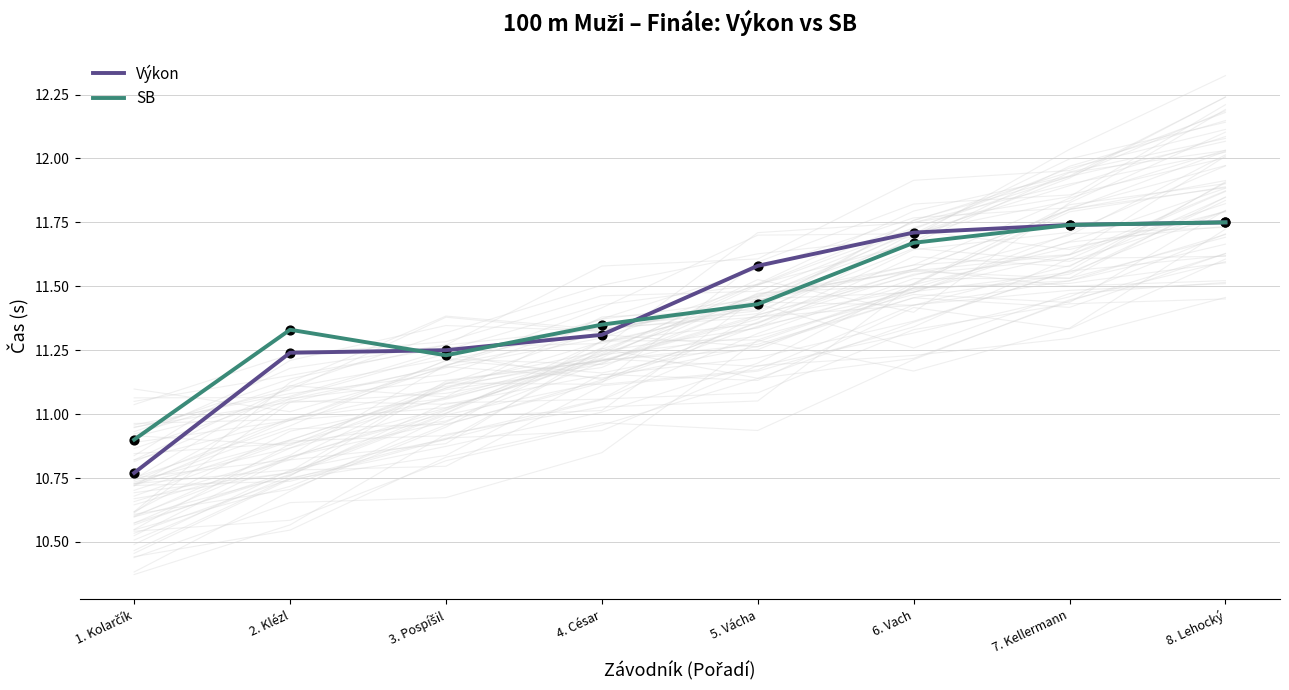

Which series has the largest total across all categories?

SB